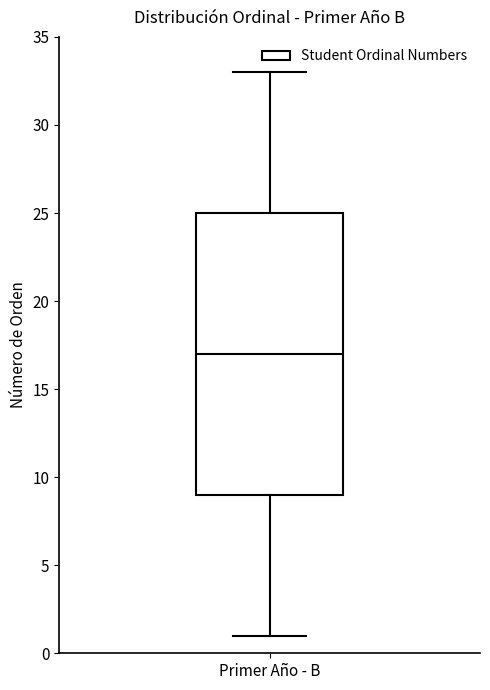

Transcribe this box plot: give where the median line is, the range the box spans, and where the two whiskers end, as read against the y-axis. The values are not printed on the chart, so give them approximately, as read against the axis.

median 17, box 9 to 25, whiskers 1 to 33